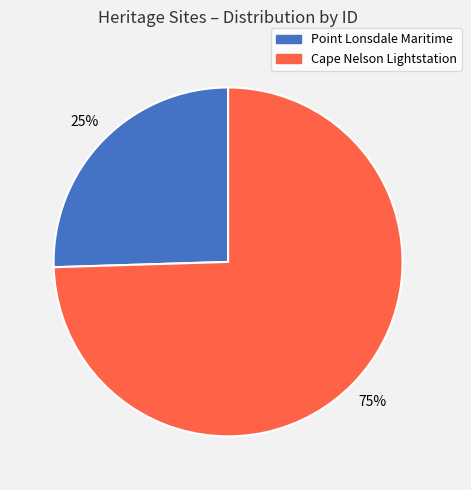

To the nearest percent, what portion does Cape Nelson Lightstation represent?

75%